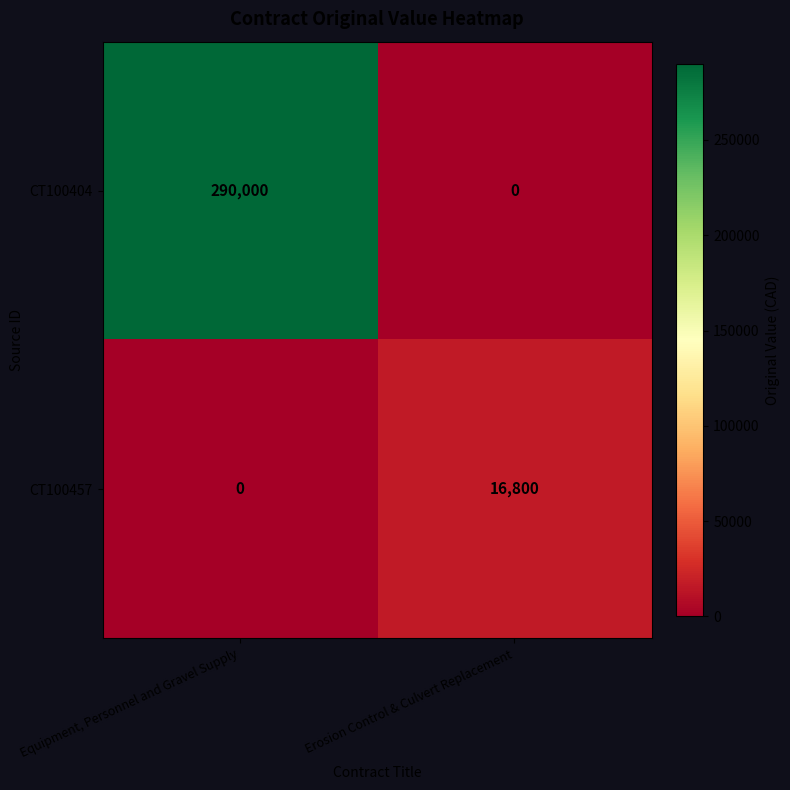

List the series in order of their peak value, highest first.

CT100404, CT100457